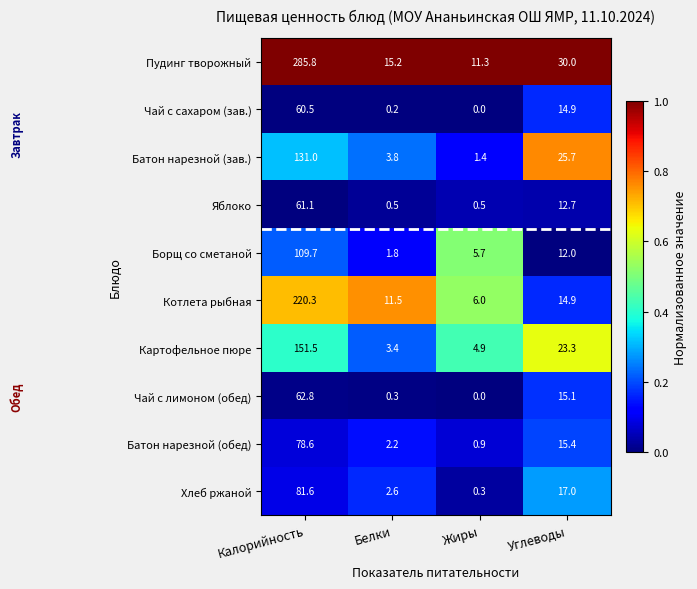

Where does the Картофельное пюре series first go above 23?

Калорийность